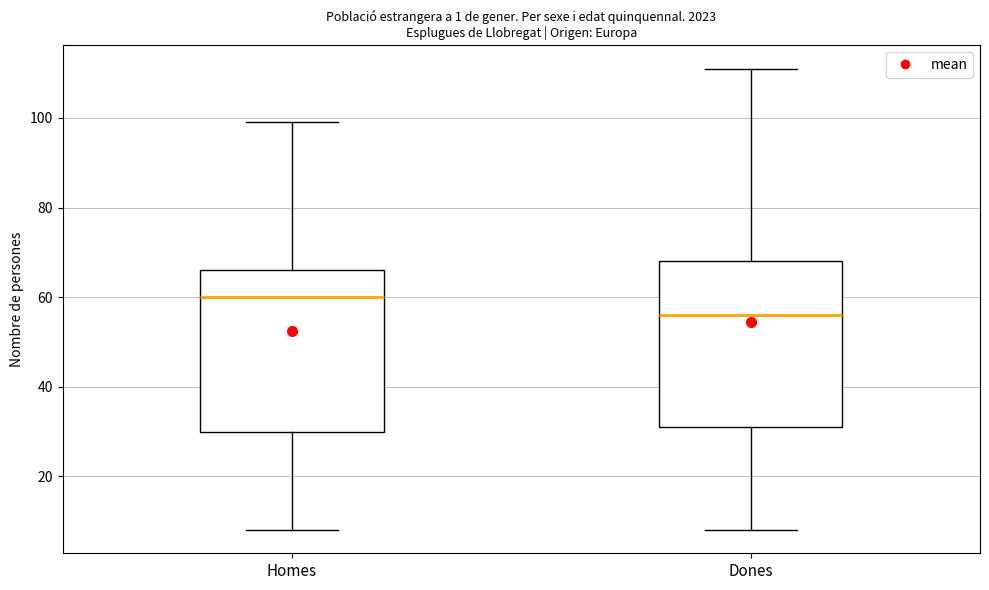

Reading left to right, read every box against the y-axis: the position of its median line, the range the box covers, and the ends of its whiskers. The values are not printed on the chart, so give them approximately, as read against the axis.

Homes: median 60, box 30 to 66, whiskers 8 to 100
Dones: median 56, box 32 to 68, whiskers 8 to 112